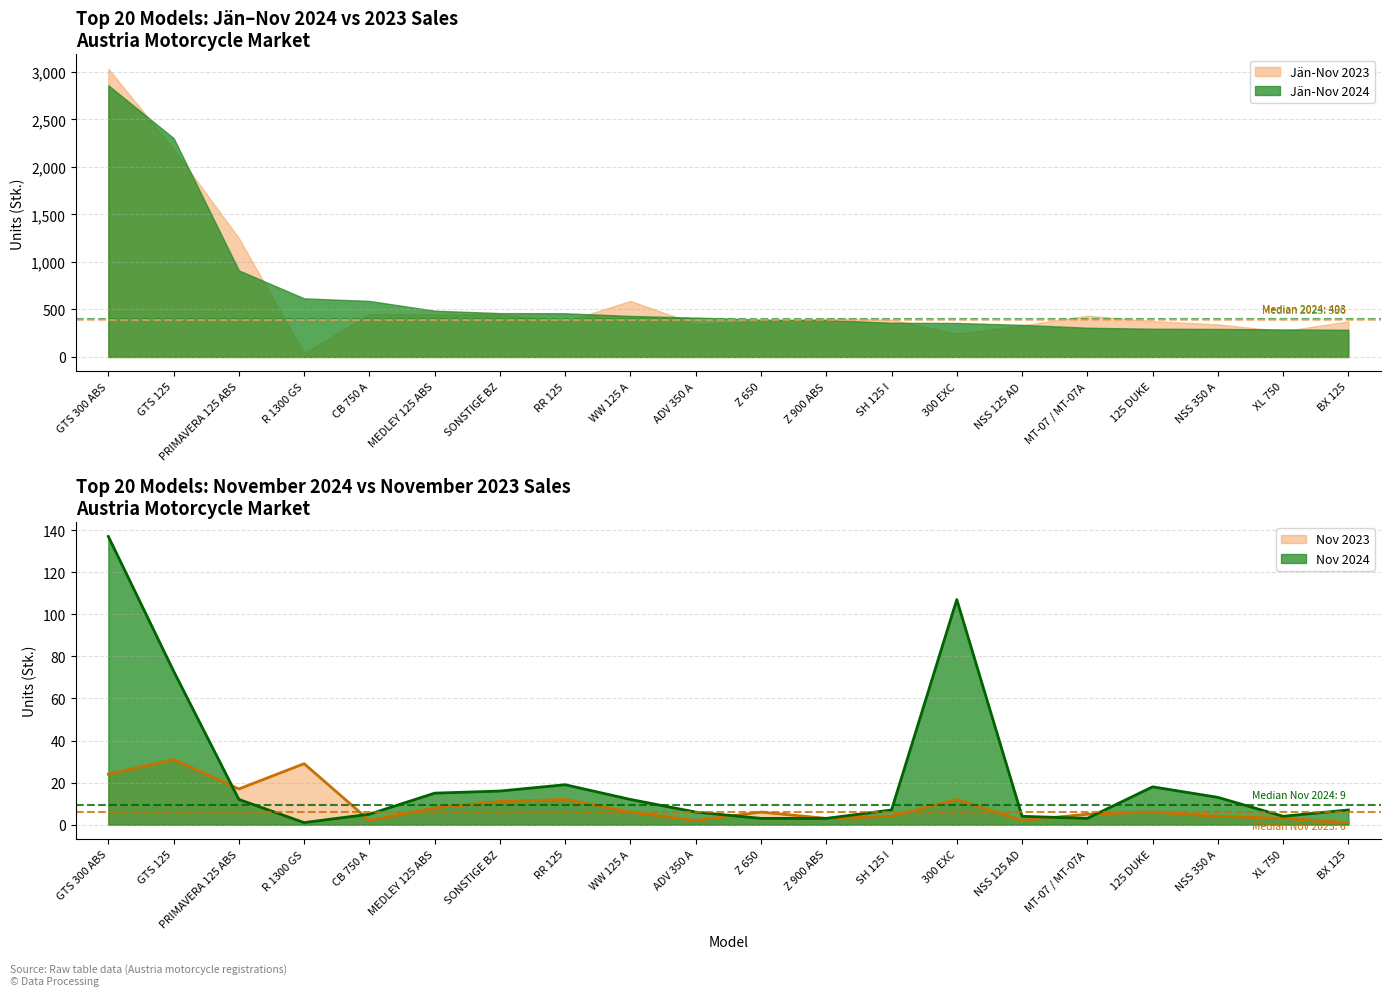

What is the label of the 19th point from the left?

XL 750